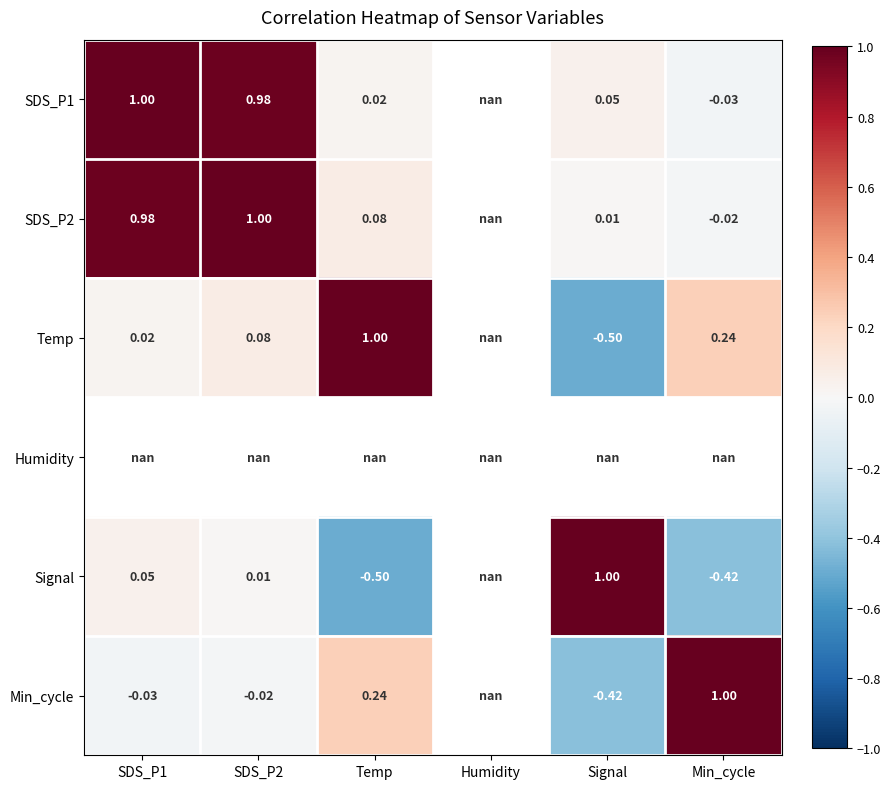

How many values in the Signal series are below 1?

4